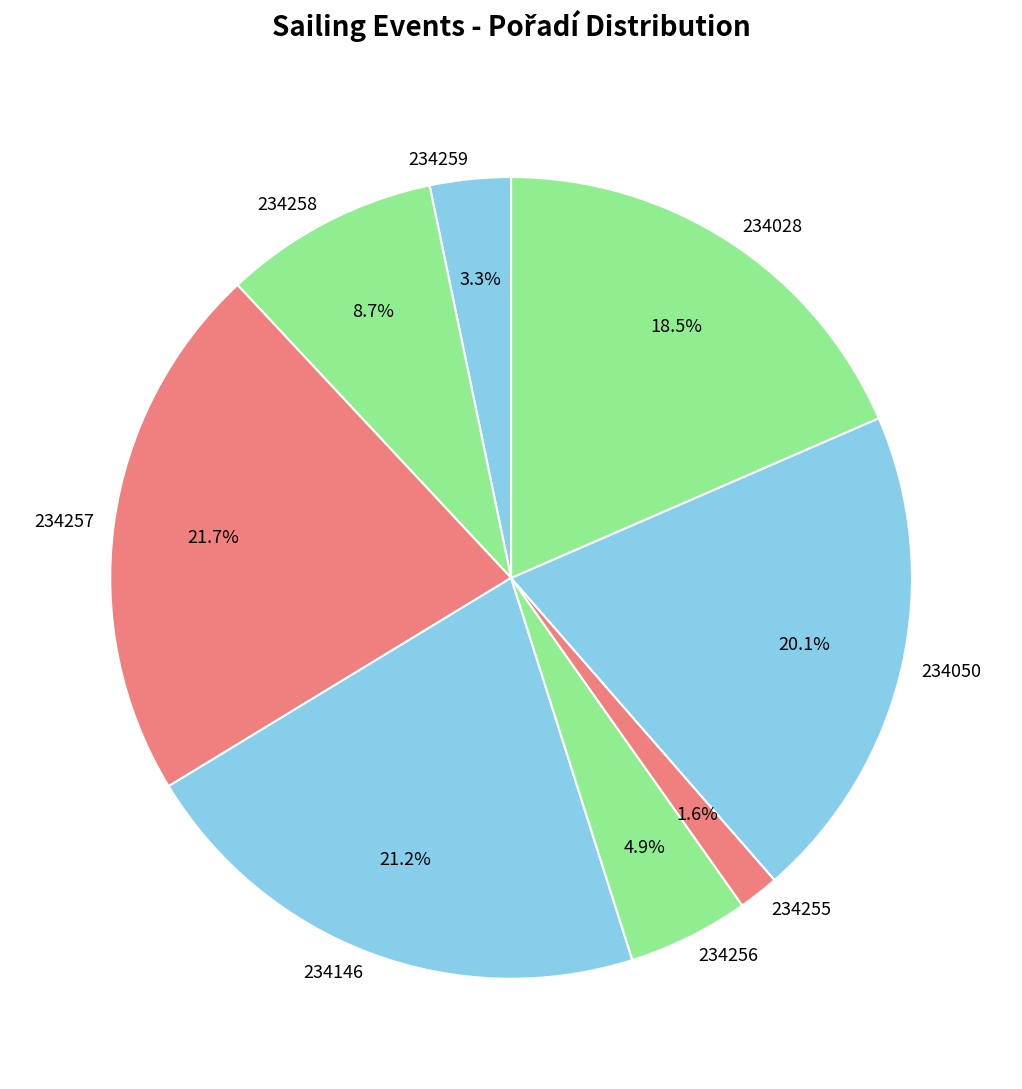

How much of the chart is everything except 234255?

98.4%